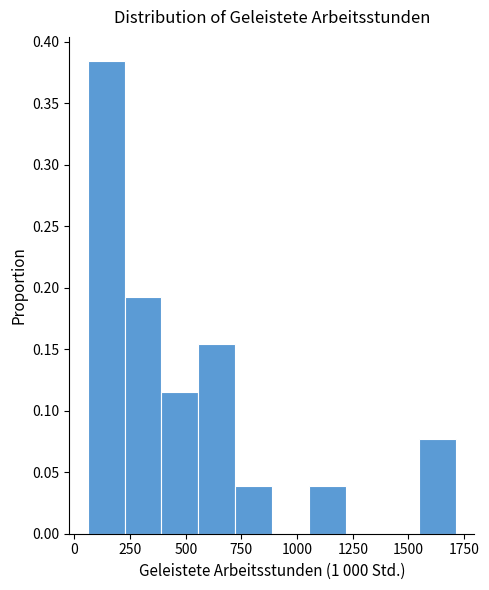

Around what value on the x-axis is the tallest bar? Give the approximate position of its centre, as read against the axis.

150